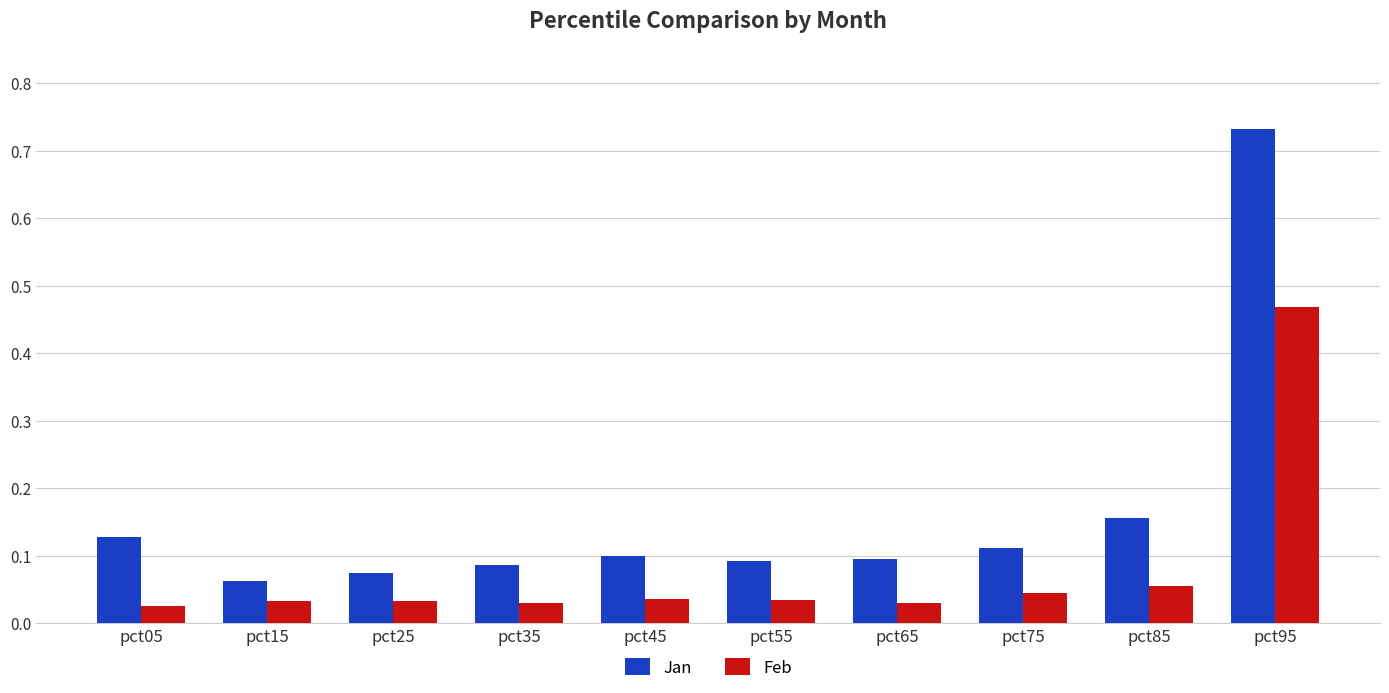

Which series changed the most between pct55 and pct95?

Jan